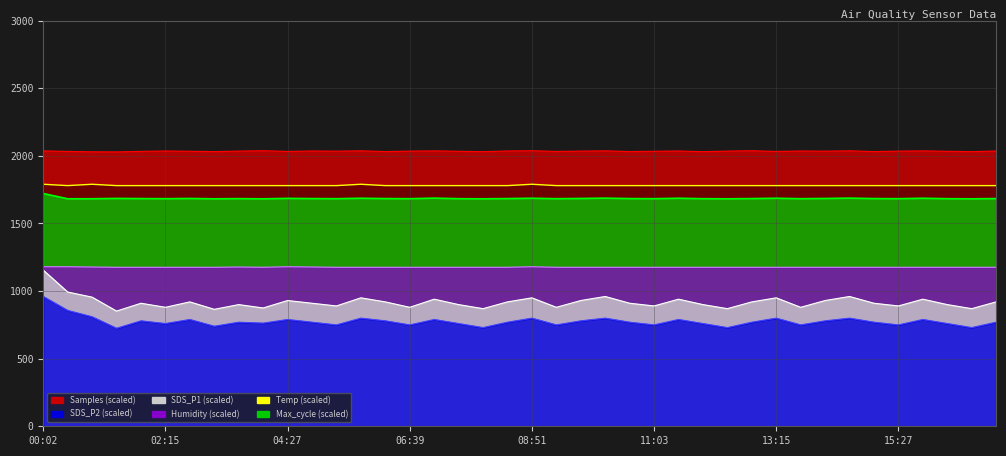

Reading left to right, list all the values displayed in this chart.

Samples: 00:02=2036.8	00:28=2033.0	00:55=2030.0	01:22=2029.3	01:48=2033.2	02:15=2036.0	02:41=2034.0	03:07=2031.6	03:34=2035.2	04:00=2038.0	04:27=2032.8	04:53=2036.0	05:20=2034.8	05:46=2037.2	06:12=2032.0	06:39=2035.2	07:05=2036.8	07:32=2034.0	07:58=2031.2	08:24=2036.0	08:51=2038.0	09:17=2032.8	09:44=2035.2	10:10=2037.2	10:36=2032.0	11:03=2034.0	11:29=2036.0	11:56=2031.2	12:22=2035.2	12:48=2038.0	13:15=2032.8	13:41=2036.0	14:08=2034.8	14:34=2037.2	15:00=2032.0	15:27=2035.2	15:53=2036.8	16:20=2034.0	16:46=2031.2	17:12=2036.0
SDS_P1: 00:02=1155.0	00:28=993.0	00:55=955.0	01:22=852.0	01:48=910.0	02:15=880.0	02:41=920.0	03:07=865.0	03:34=900.0	04:00=875.0	04:27=930.0	04:53=910.0	05:20=890.0	05:46=950.0	06:12=920.0	06:39=880.0	07:05=940.0	07:32=900.0	07:58=870.0	08:24=920.0	08:51=950.0	09:17=880.0	09:44=930.0	10:10=960.0	10:36=910.0	11:03=890.0	11:29=940.0	11:56=900.0	12:22=870.0	12:48=920.0	13:15=950.0	13:41=880.0	14:08=930.0	14:34=960.0	15:00=910.0	15:27=890.0	15:53=940.0	16:20=900.0	16:46=870.0	17:12=920.0
SDS_P2: 00:02=960.0	00:28=857.0	00:55=810.0	01:22=725.0	01:48=780.0	02:15=760.0	02:41=790.0	03:07=740.0	03:34=770.0	04:00=763.0	04:27=790.0	04:53=770.0	05:20=750.0	05:46=800.0	06:12=780.0	06:39=750.0	07:05=790.0	07:32=760.0	07:58=730.0	08:24=770.0	08:51=800.0	09:17=750.0	09:44=780.0	10:10=800.0	10:36=770.0	11:03=750.0	11:29=790.0	11:56=760.0	12:22=730.0	12:48=770.0	13:15=800.0	13:41=750.0	14:08=780.0	14:34=800.0	15:00=770.0	15:27=750.0	15:53=790.0	16:20=760.0	16:46=730.0	17:12=770.0
Max_cycle: 00:02=1721.6	00:28=1682.8	00:55=1682.9	01:22=1685.4	01:48=1684.2	02:15=1683.3	02:41=1685.0	03:07=1682.5	03:34=1683.8	04:00=1682.4	04:27=1685.7	04:53=1684.2	05:20=1683.3	05:46=1686.7	06:12=1684.2	06:39=1683.3	07:05=1687.5	07:32=1683.3	07:58=1682.5	08:24=1684.2	08:51=1686.7	09:17=1683.3	09:44=1685.0	10:10=1687.5	10:36=1684.2	11:03=1683.3	11:29=1686.7	11:56=1683.3	12:22=1682.5	12:48=1684.2	13:15=1686.7	13:41=1683.3	14:08=1685.0	14:34=1687.5	15:00=1684.2	15:27=1683.3	15:53=1686.7	16:20=1683.3	16:46=1682.5	17:12=1684.2
Humidity: 00:02=1180.0	00:28=1180.0	00:55=1178.0	01:22=1176.0	01:48=1176.0	02:15=1176.0	02:41=1176.0	03:07=1176.0	03:34=1178.0	04:00=1176.0	04:27=1180.0	04:53=1178.0	05:20=1176.0	05:46=1176.0	06:12=1176.0	06:39=1176.0	07:05=1176.0	07:32=1176.0	07:58=1176.0	08:24=1176.0	08:51=1180.0	09:17=1176.0	09:44=1176.0	10:10=1176.0	10:36=1176.0	11:03=1176.0	11:29=1176.0	11:56=1176.0	12:22=1176.0	12:48=1176.0	13:15=1176.0	13:41=1176.0	14:08=1176.0	14:34=1176.0	15:00=1176.0	15:27=1176.0	15:53=1176.0	16:20=1176.0	16:46=1176.0	17:12=1176.0
Temp: 00:02=1790.0	00:28=1780.0	00:55=1790.0	01:22=1780.0	01:48=1780.0	02:15=1780.0	02:41=1780.0	03:07=1780.0	03:34=1780.0	04:00=1780.0	04:27=1780.0	04:53=1780.0	05:20=1780.0	05:46=1790.0	06:12=1780.0	06:39=1780.0	07:05=1780.0	07:32=1780.0	07:58=1780.0	08:24=1780.0	08:51=1790.0	09:17=1780.0	09:44=1780.0	10:10=1780.0	10:36=1780.0	11:03=1780.0	11:29=1780.0	11:56=1780.0	12:22=1780.0	12:48=1780.0	13:15=1780.0	13:41=1780.0	14:08=1780.0	14:34=1780.0	15:00=1780.0	15:27=1780.0	15:53=1780.0	16:20=1780.0	16:46=1780.0	17:12=1780.0